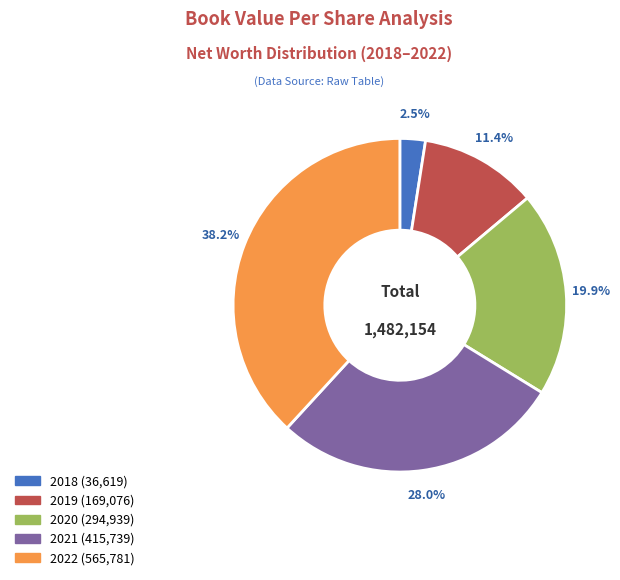

How many segments does this pie chart have?

5